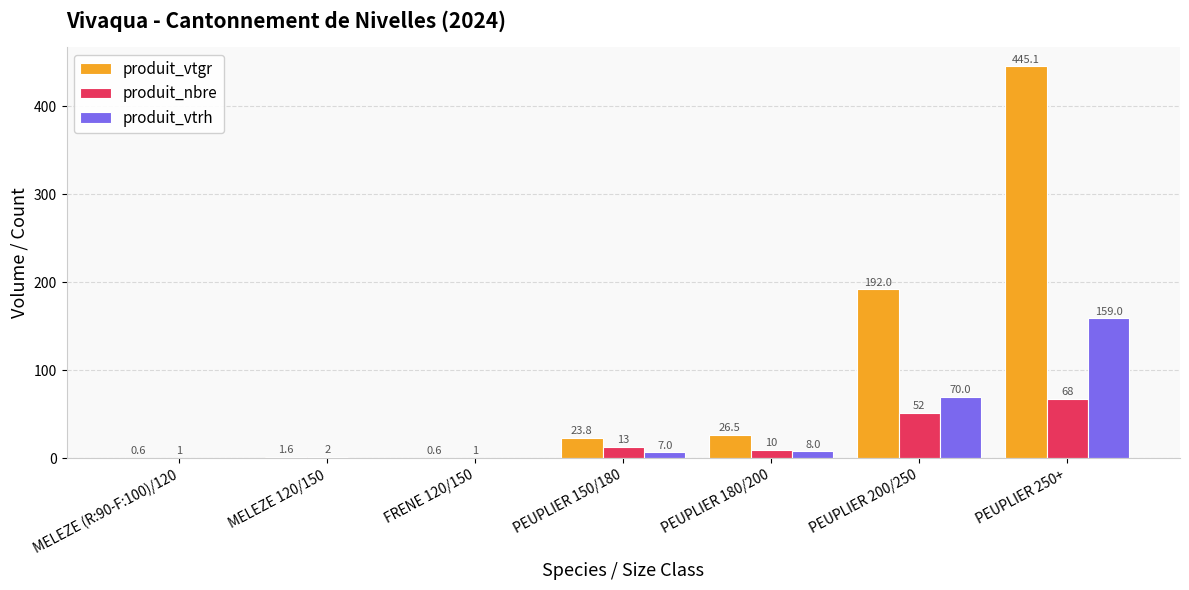

At which label does produit_vtgr reach its peak?

PEUPLIER 250+